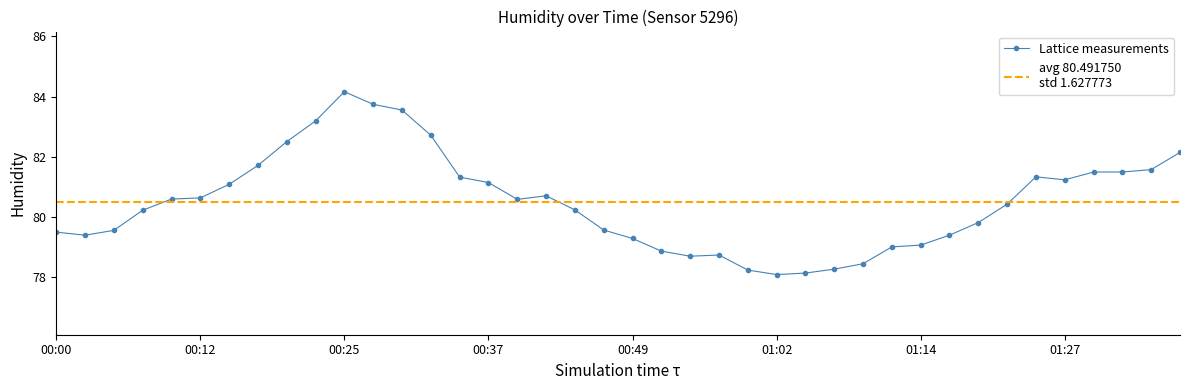

Is it true that the value at 01:37 is 25.1?

False